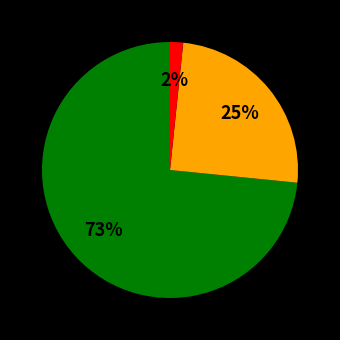

To the nearest percent, what is the average slice percentage?

33%